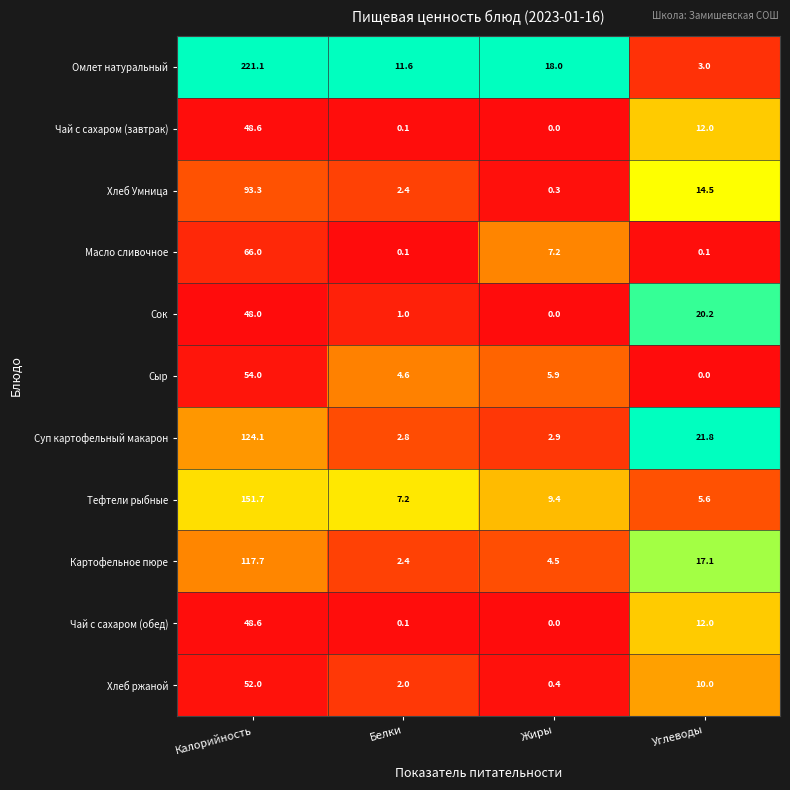

What is the difference between the maximum and minimum values in the Хлеб ржаной series?

51.6